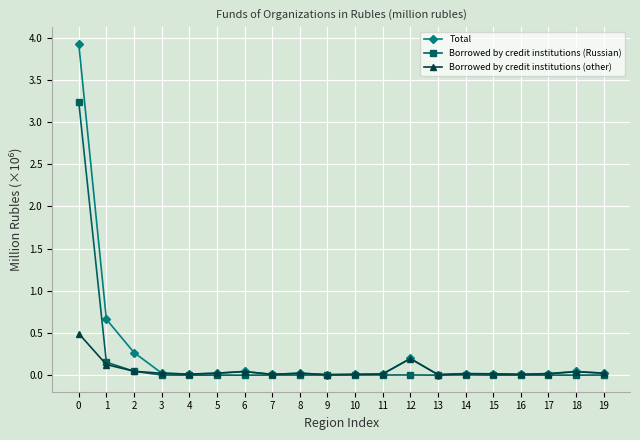

Is it true that Borrowed by credit institutions (other) equals 0.0 at 17?

True